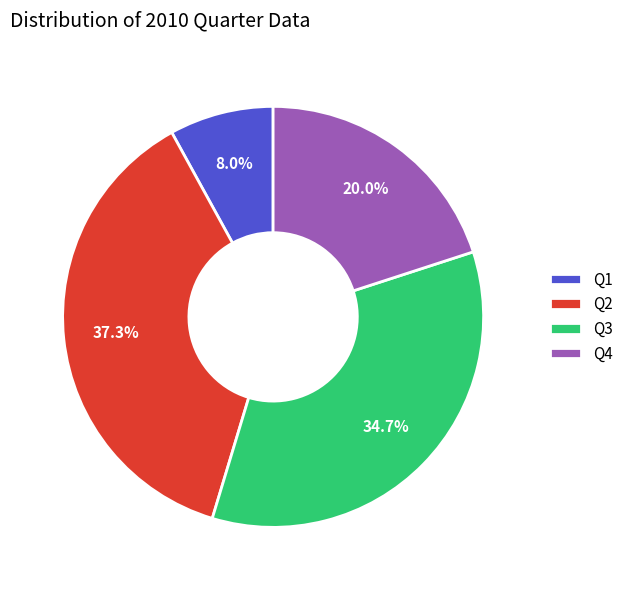

What is the smallest slice in the pie chart?

Q1